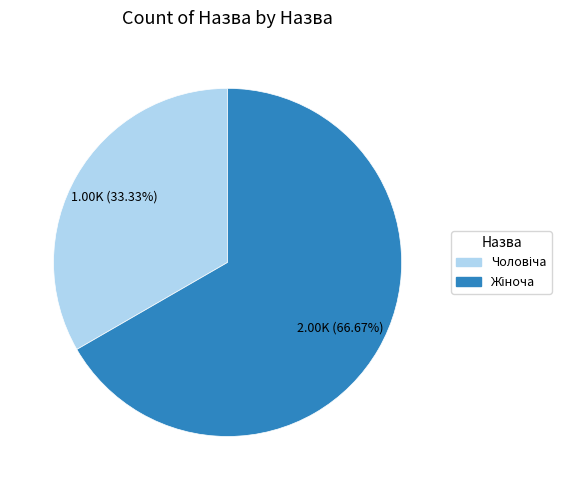

Is there a majority slice in this chart?

Yes